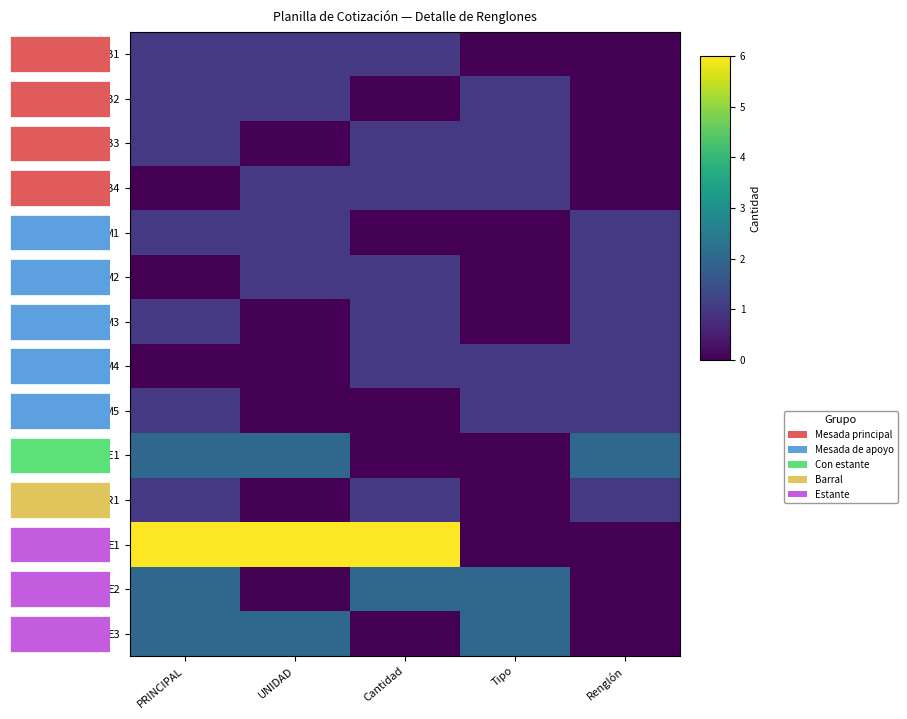

How many values in E1 are above zero?

3